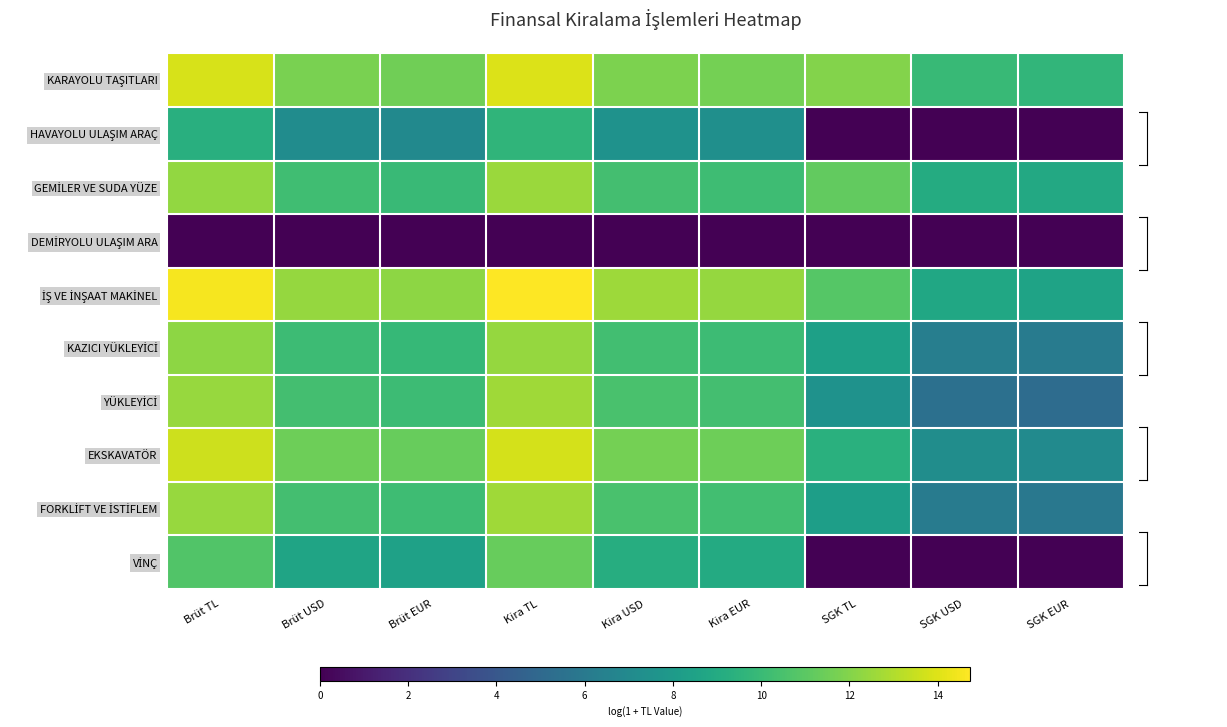

At which category does the chart reach its peak across all series?

Kira TL